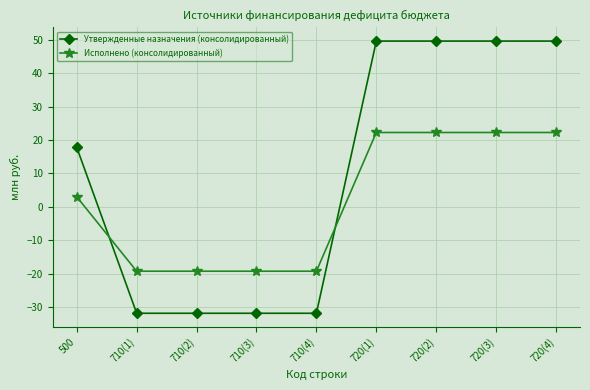

How many lines are shown in the chart?

2